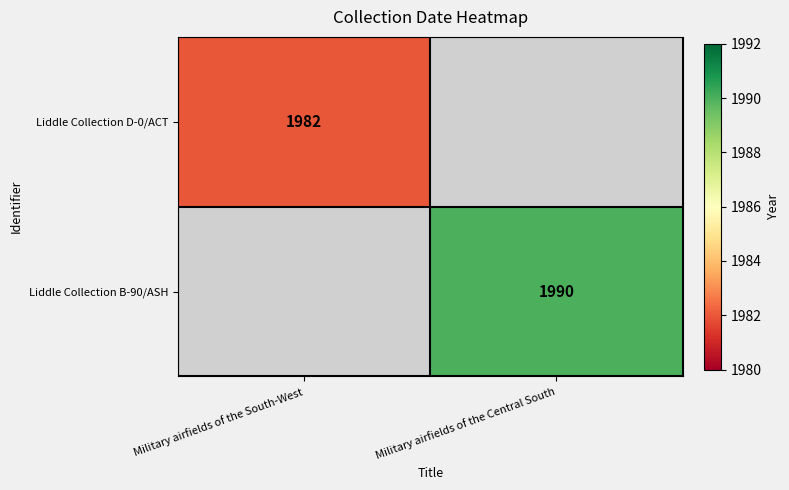

Is it true that Liddle Collection B-90/ASH equals 1990 at Military airfields of the Central South?

True